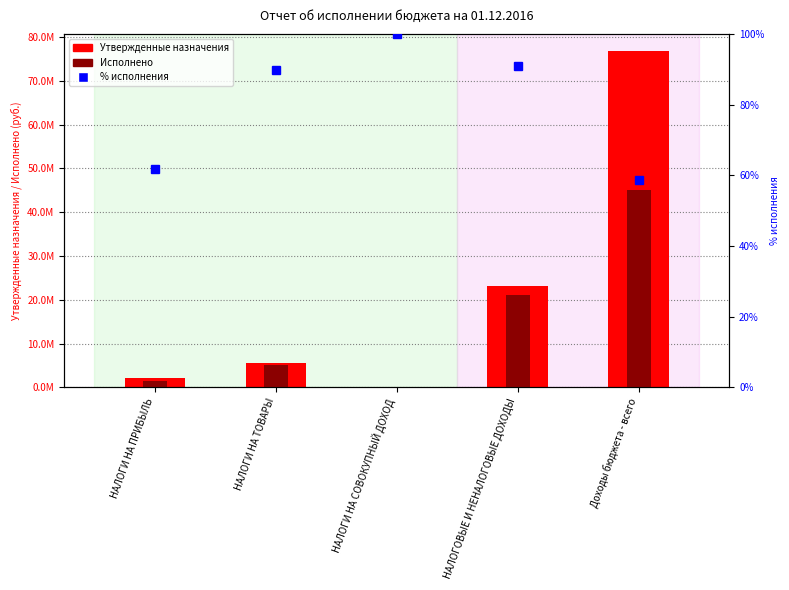

Reading left to right, what are all the values shown in this chart?

Утвержденные назначения: 2220600.0	5667600.0	7200.0	23237900.0	76871713.0
Исполнено: 1369161.0	5094479.3	49948.6	21088693.6	45118793.0
% исполнения: 61.7	89.9	100.0	90.8	58.7